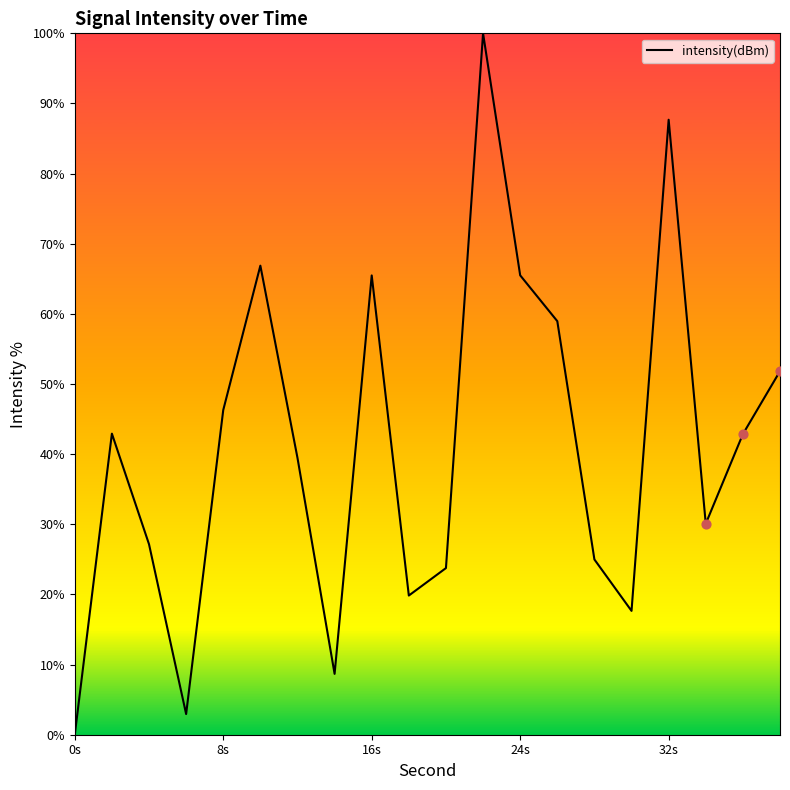

What is the difference between the maximum and minimum values?

100.0